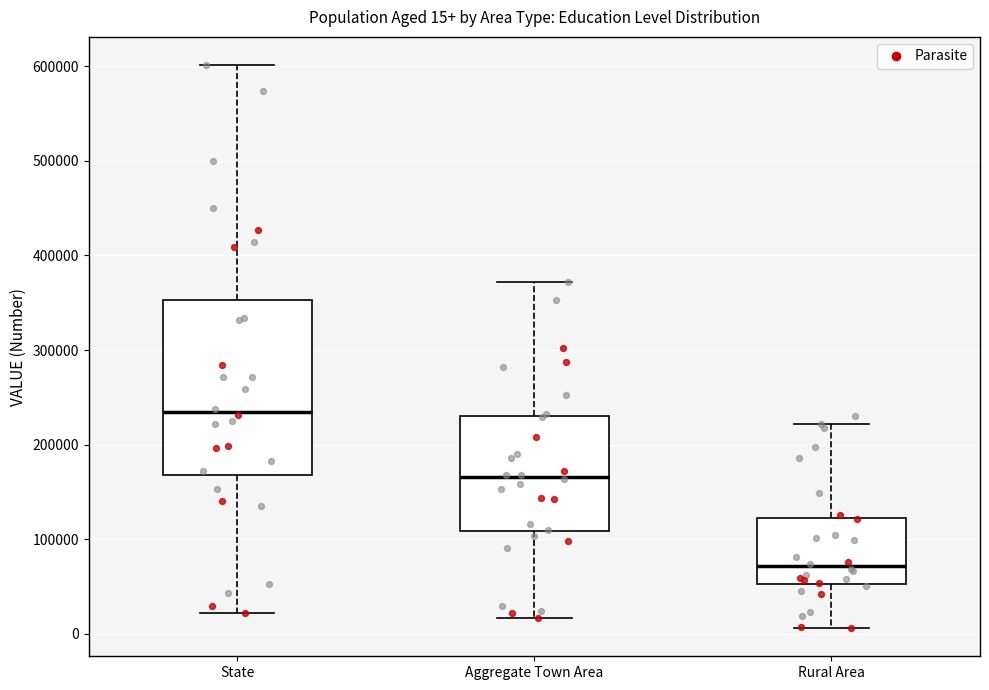

Which box has the lowest median line?

Rural Area